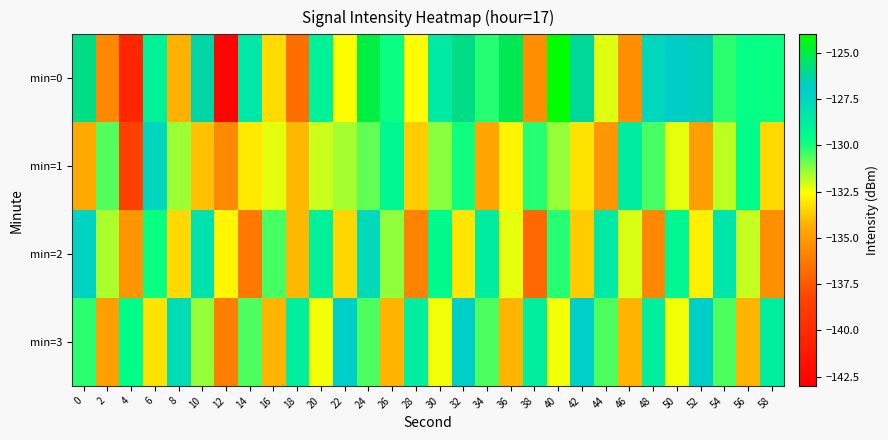

Which series changed the most between 6 and 22?

min=3